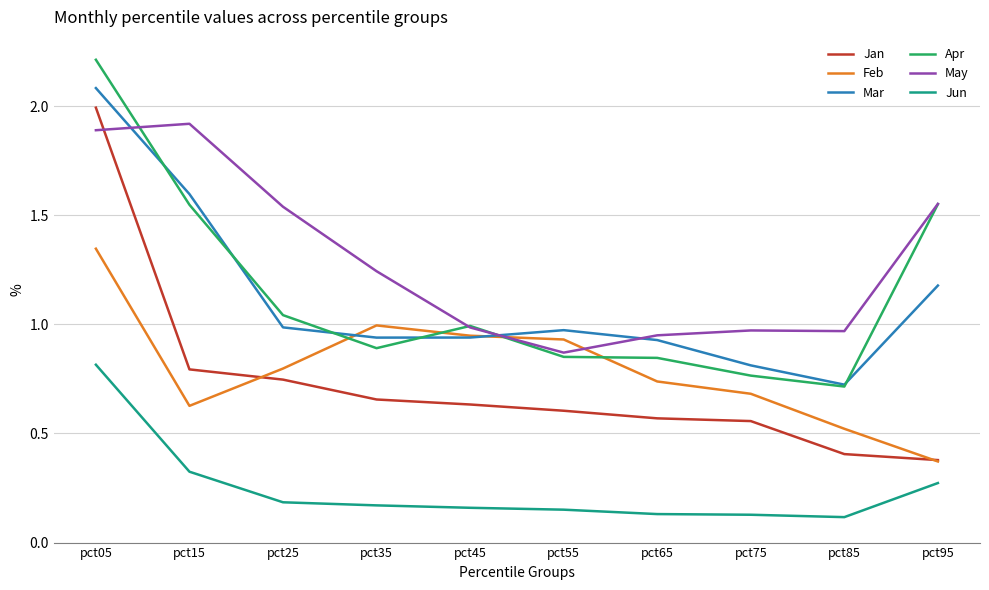

True or false: Mar and Jan cross at least once.

False